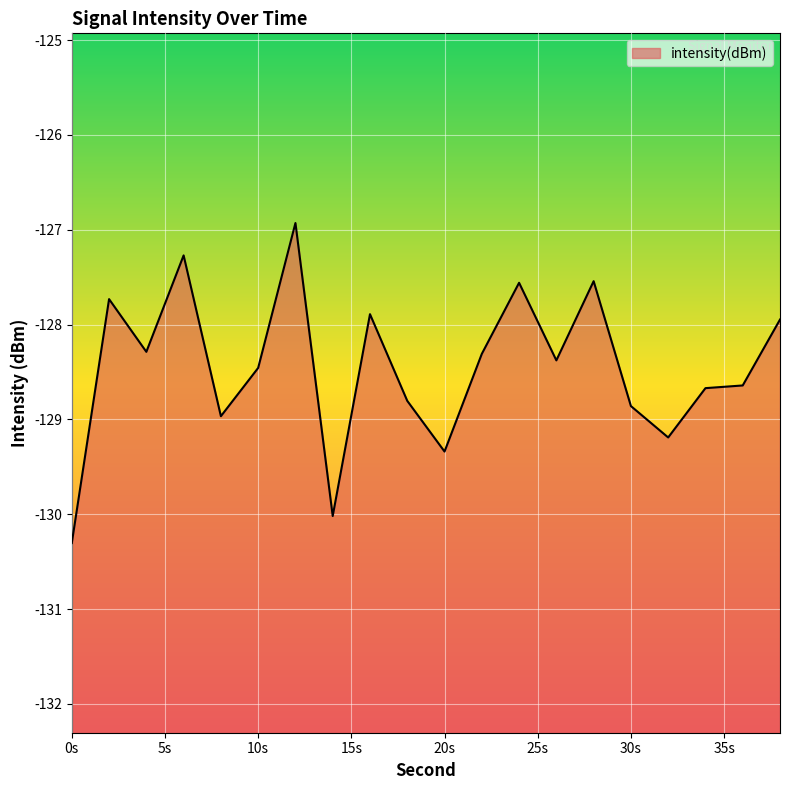

What is the difference between the maximum and minimum values?

3.4